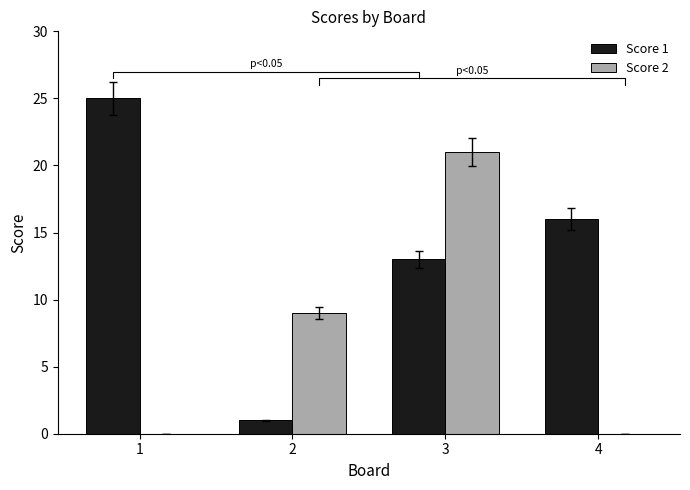

How many bars are there in each group?

2